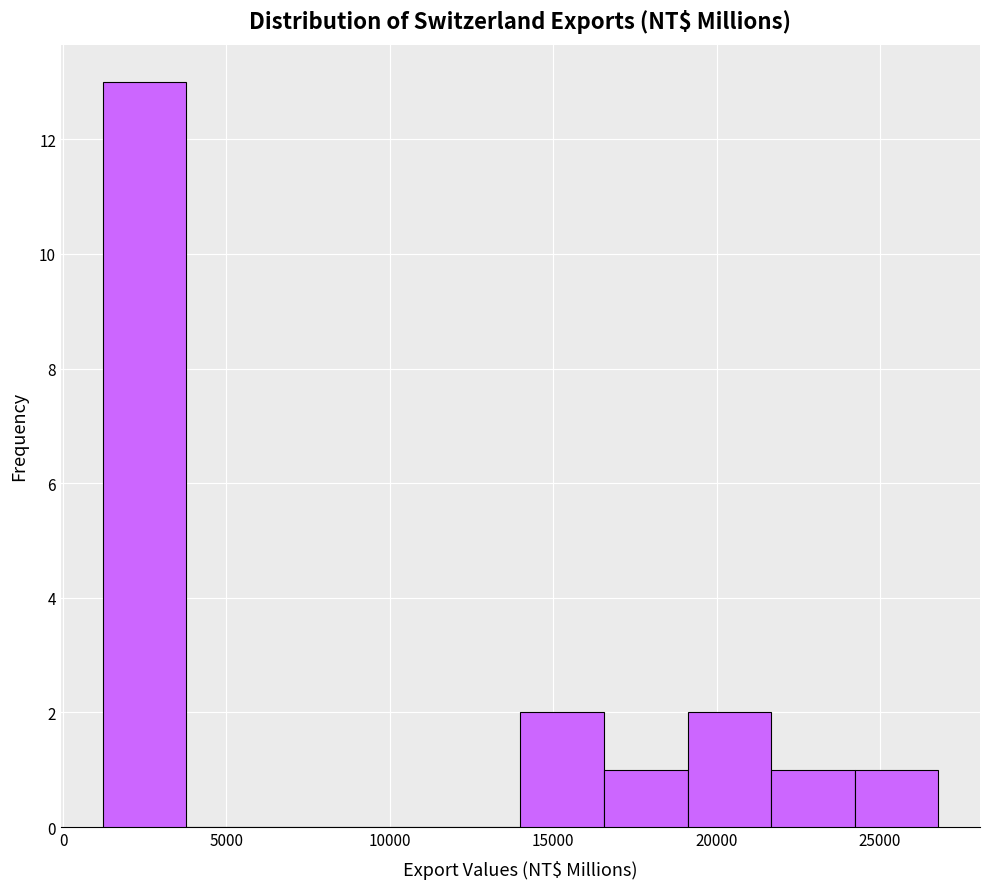

How tall is the bar that spans 1000 to 4000 on the x-axis? Neither the bar edges nor the heights are printed on the chart, so give them approximately, as read against the axes.

13